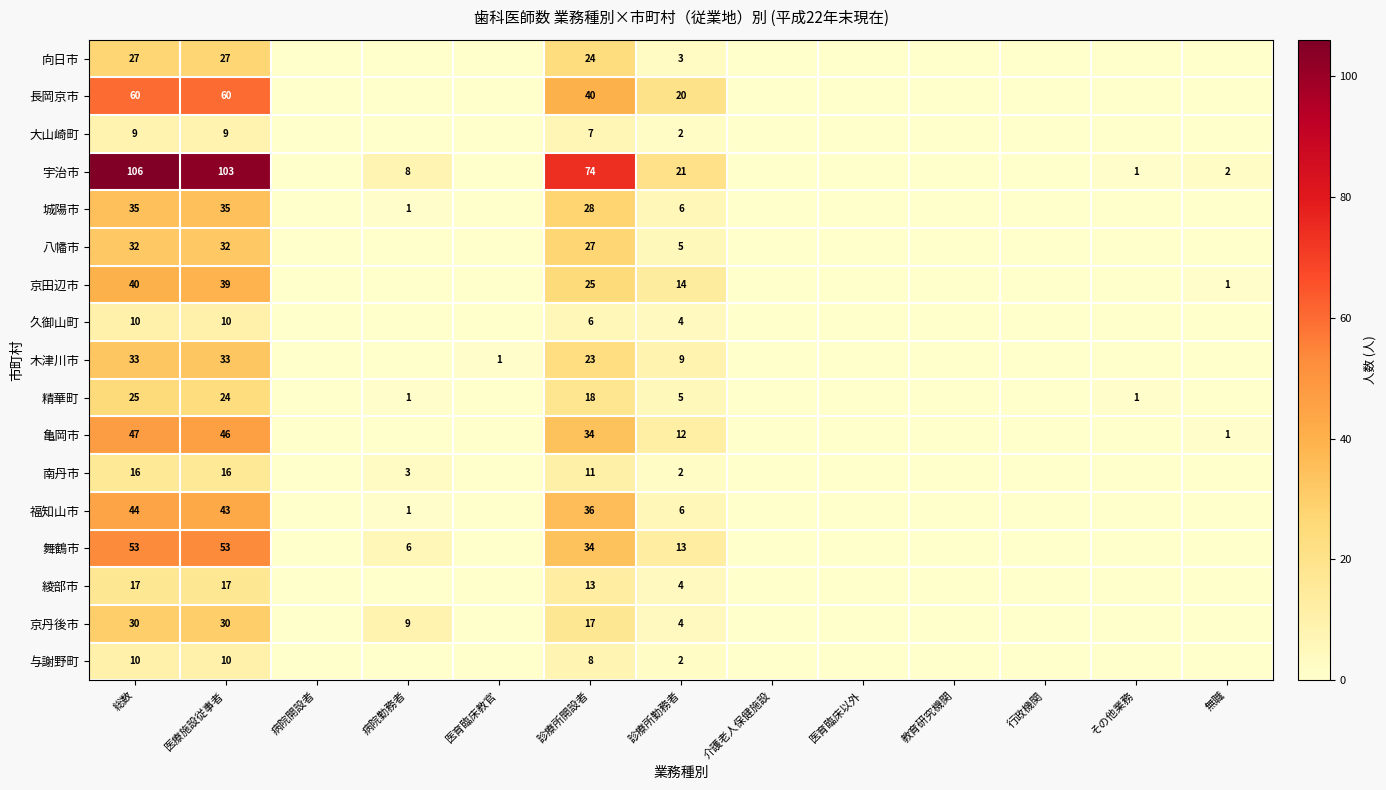

The 長岡京市 series shows 100 at 総数. True or false?

False